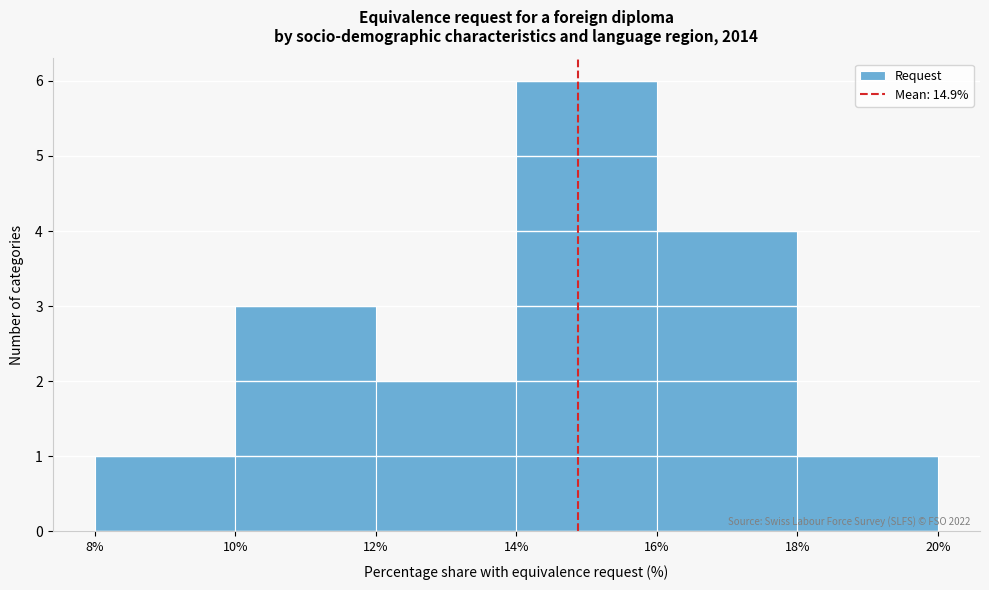

Over which range of the x-axis is the bar tallest?

14% to 16%